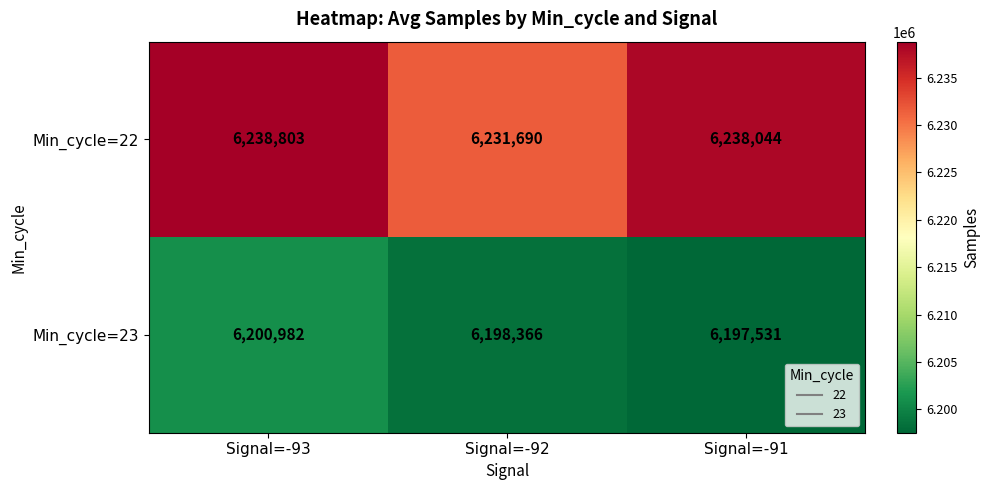

Which series changed the most between Signal=-93 and Signal=-91?

Min_cycle=23